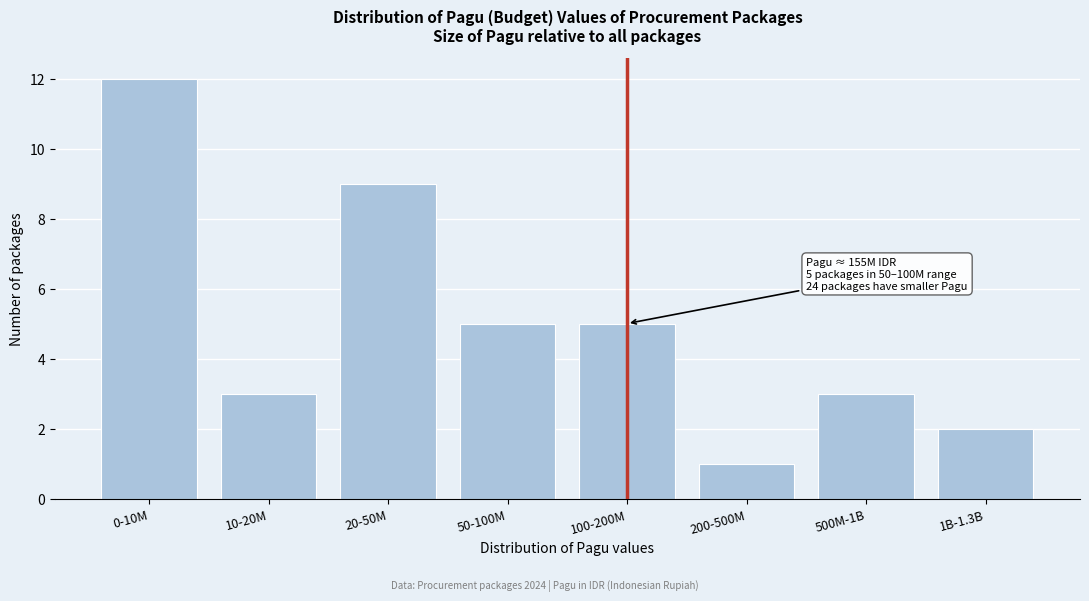

Reading left to right, list all the values displayed in this chart.

0-10M=12	10-20M=3	20-50M=9	50-100M=5	100-200M=5	200-500M=1	500M-1B=3	1B-1.3B=2